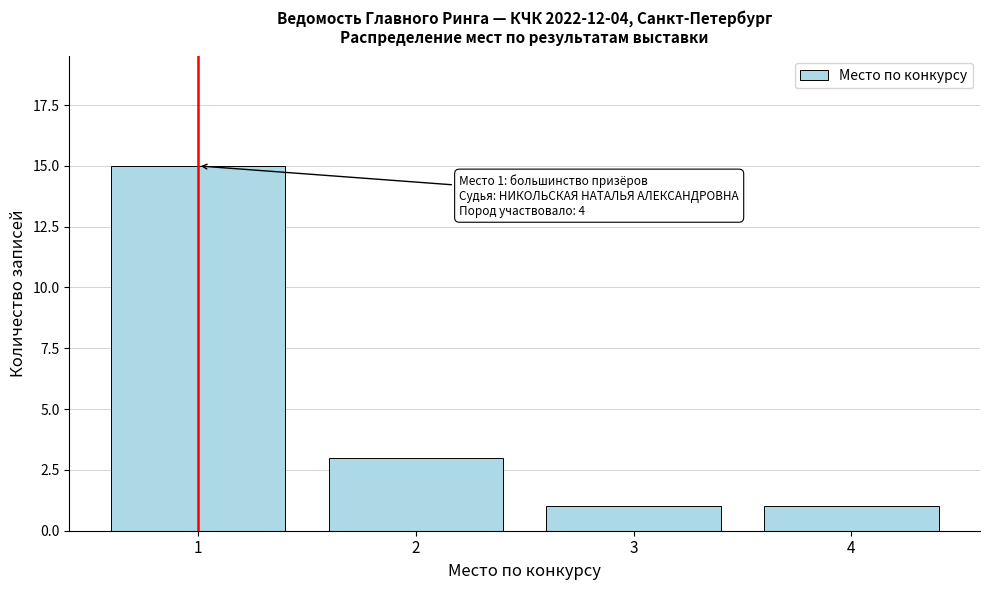

Over which range of the x-axis is the bar tallest?

0.5 to 1.5